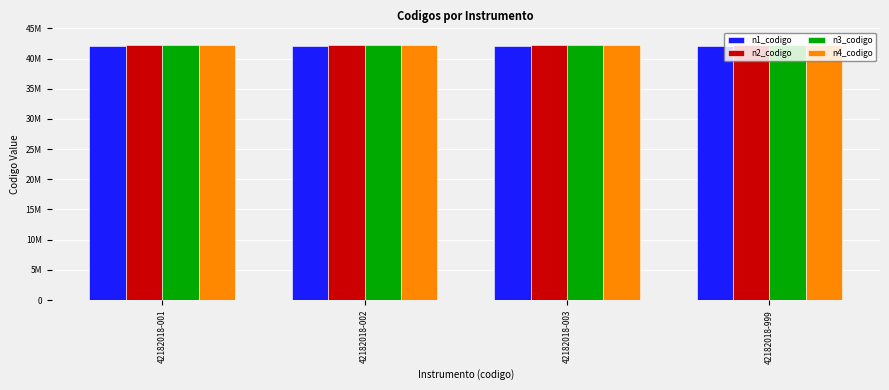

List the labels in order of n3_codigo value, largest first.

42182018-001, 42182018-002, 42182018-003, 42182018-999